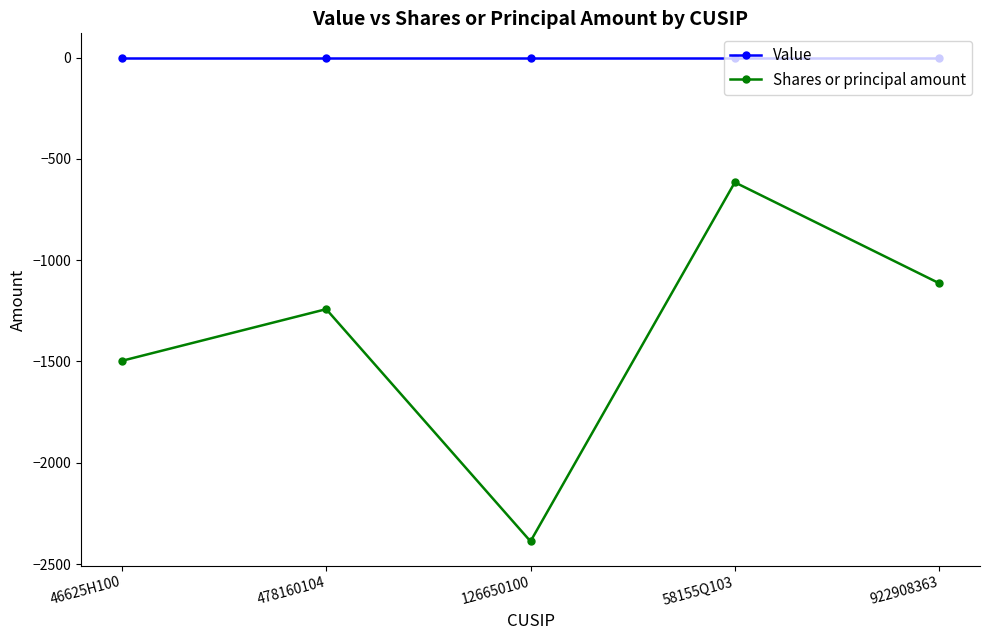

What is the total value across all series at 126650100?

-2388